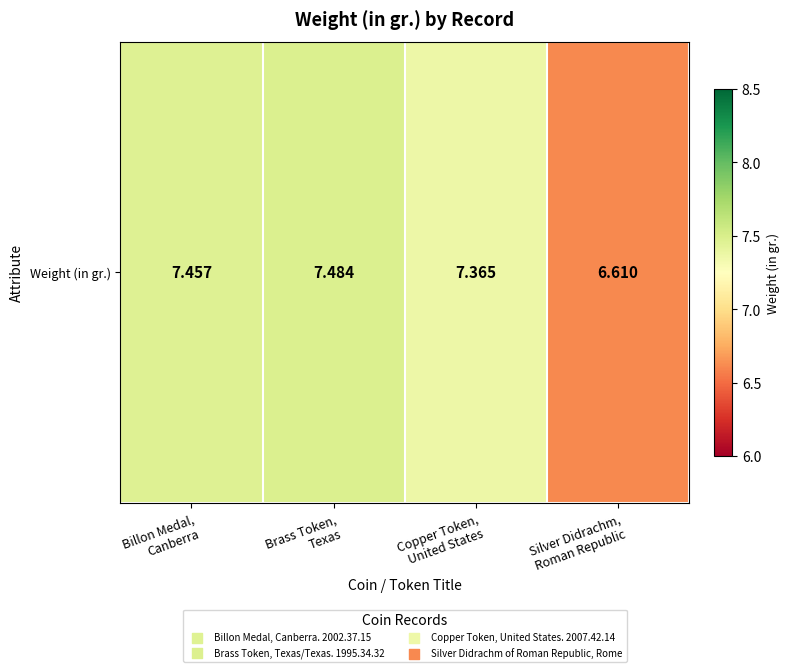

Count the values in the range 7 to 8.

3